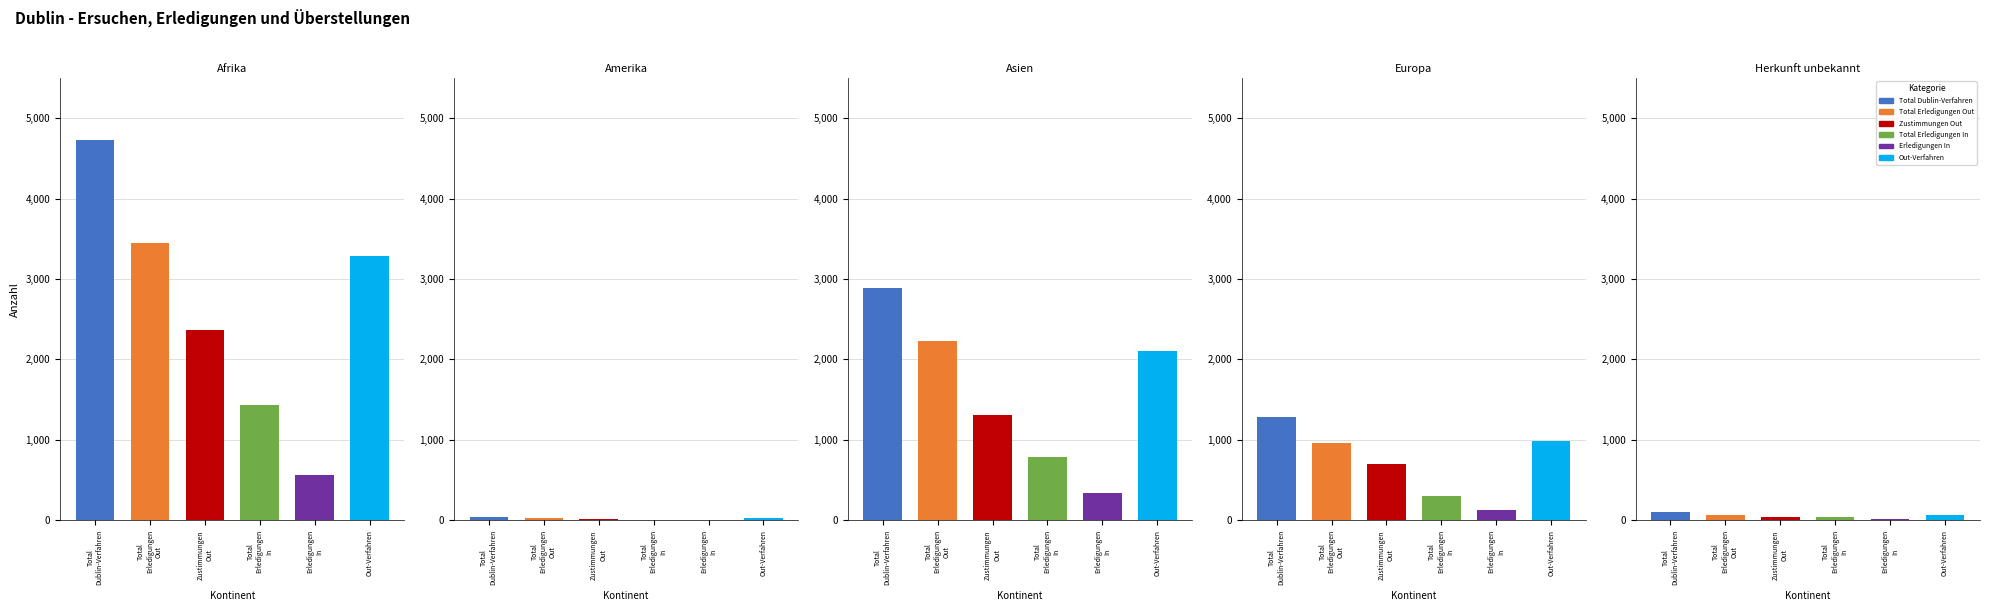

Which has a higher value, Amerika or Europa?

Europa